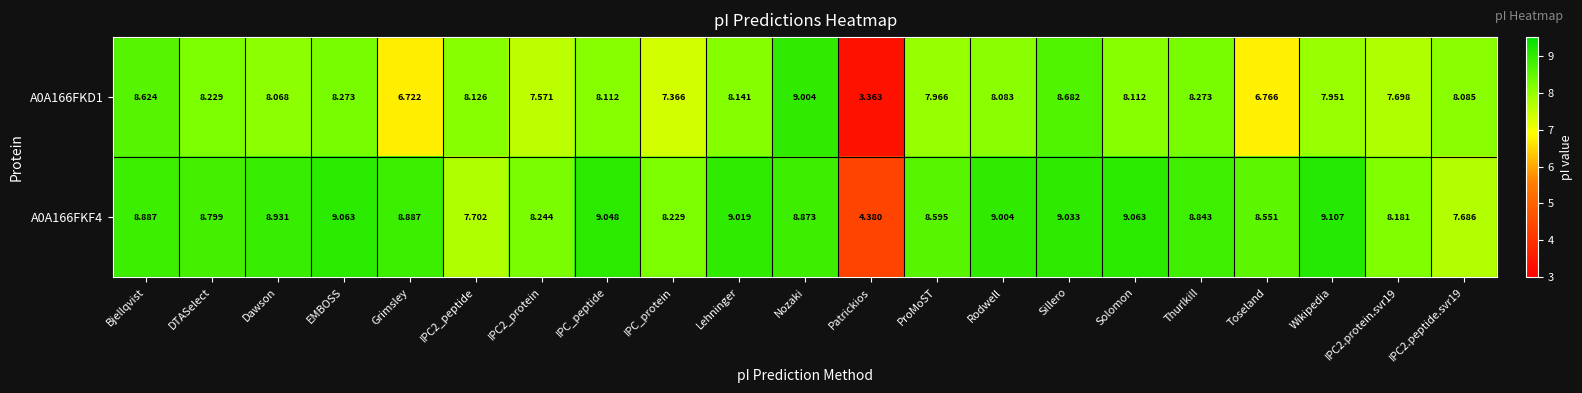

Where is A0A166FKD1 nearest to the value 6?

Grimsley